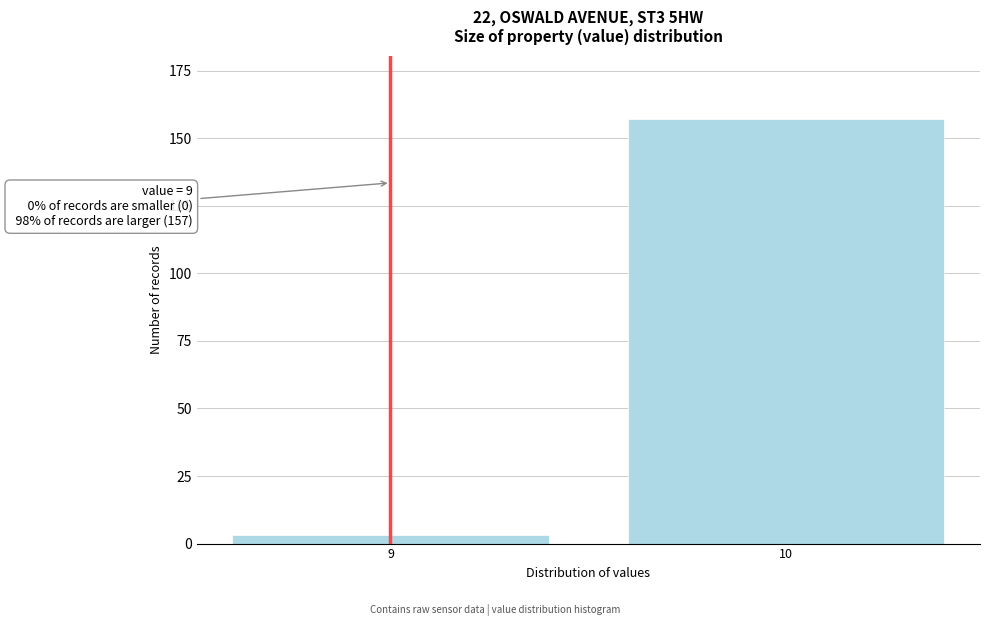

Reading left to right, extract all data points from this chart.

9=3	10=157